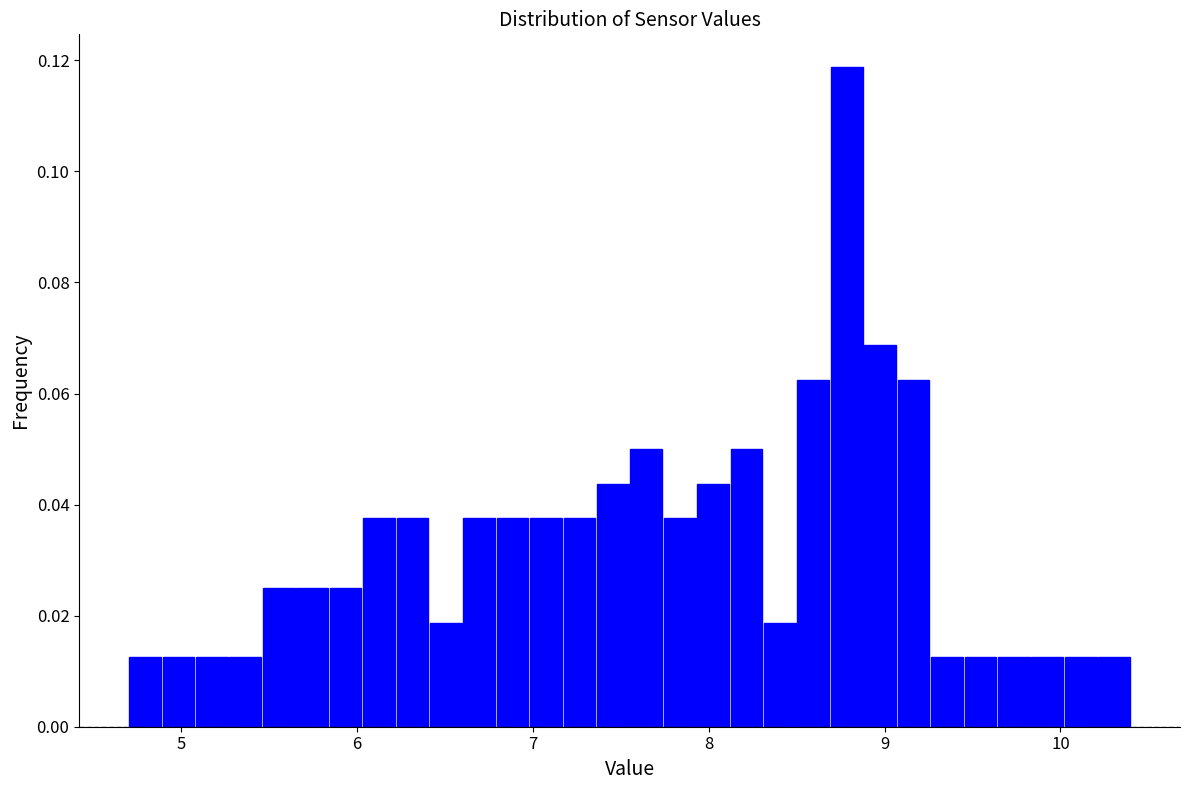

Read against the x-axis, roughly where is the centre of the tallest bar?

8.8